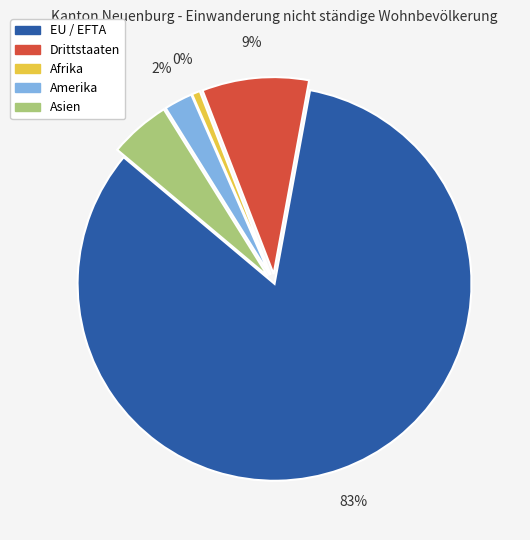

What portion of the pie excludes Asien?

95.0%